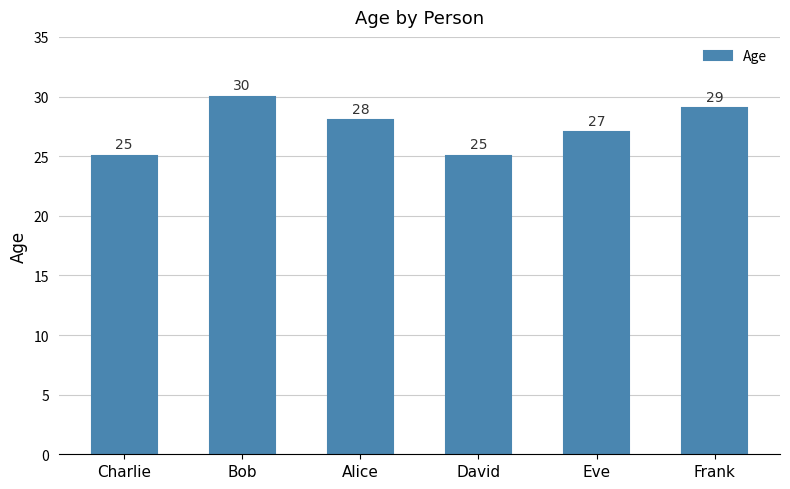

The value at Bob is 39. True or false?

False